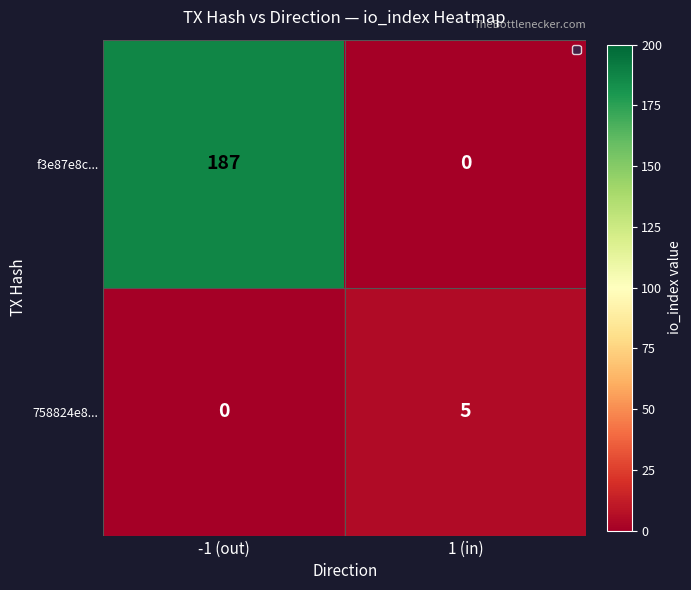

Reading left to right, list all the values displayed in this chart.

f3e87e8c...: -1 (out)=187	1 (in)=0
758824e8...: -1 (out)=0	1 (in)=5